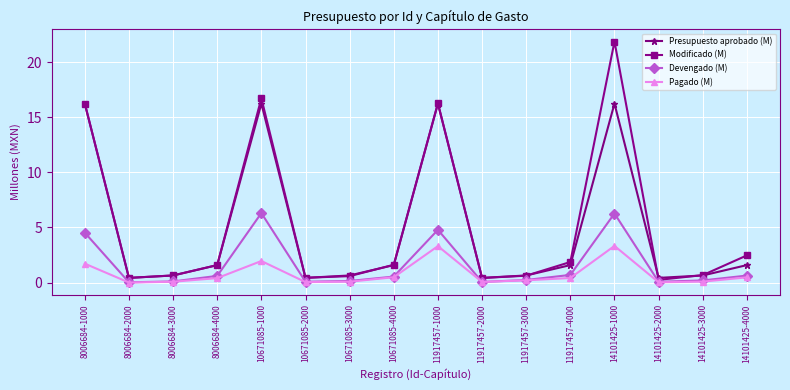

Is this an area chart (filled region under the line)?

No